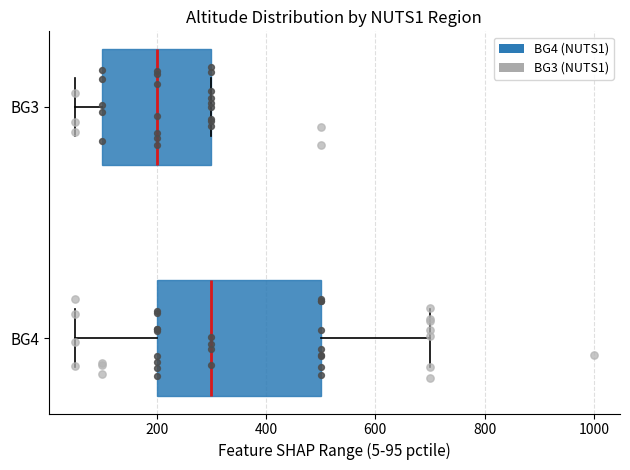

Reading bottom to top, read every box against the x-axis: the position of its median line, the range the box covers, and the ends of its whiskers. The values are not printed on the chart, so give them approximately, as read against the axis.

BG4: median 300, box 200 to 500, whiskers 60 to 700
BG3: median 200, box 100 to 300, whiskers 60 to 300